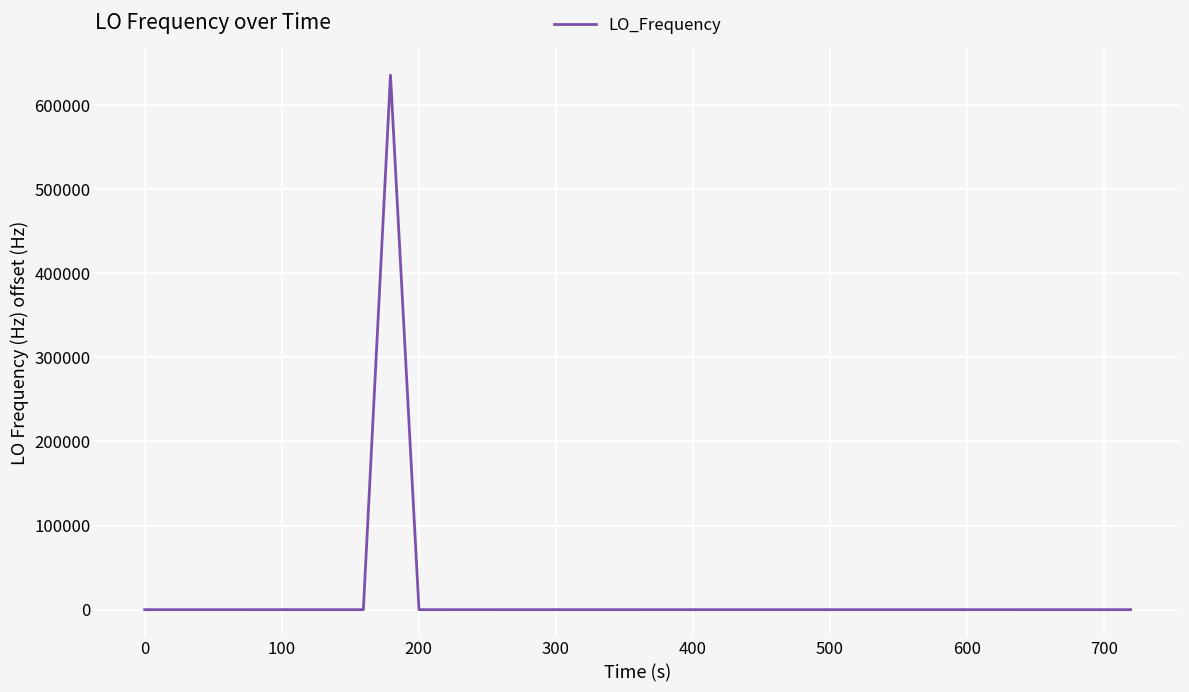

What is the maximum value shown in the chart?

635705.5